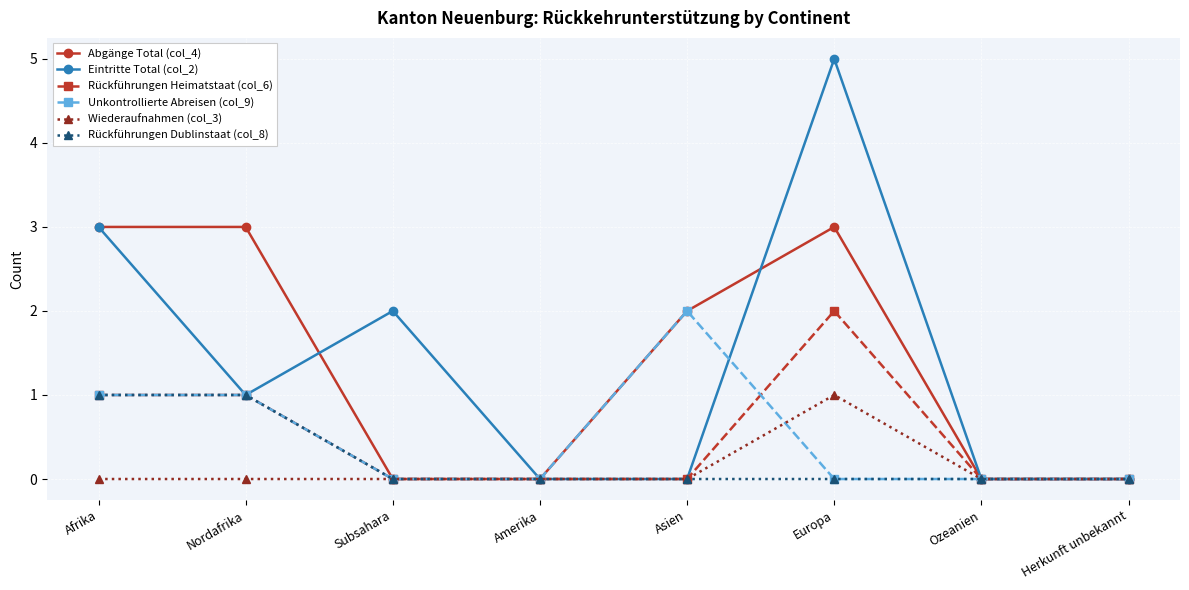

What is the maximum value shown in the chart?

5